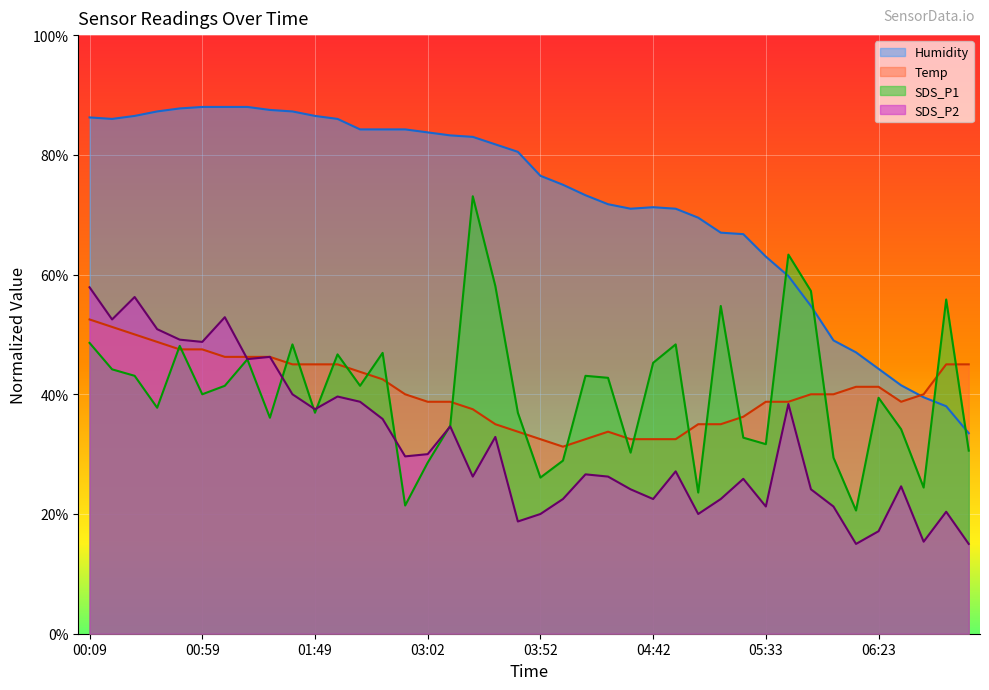

What is the spread (max minus min) of values at 04:52?

43.9